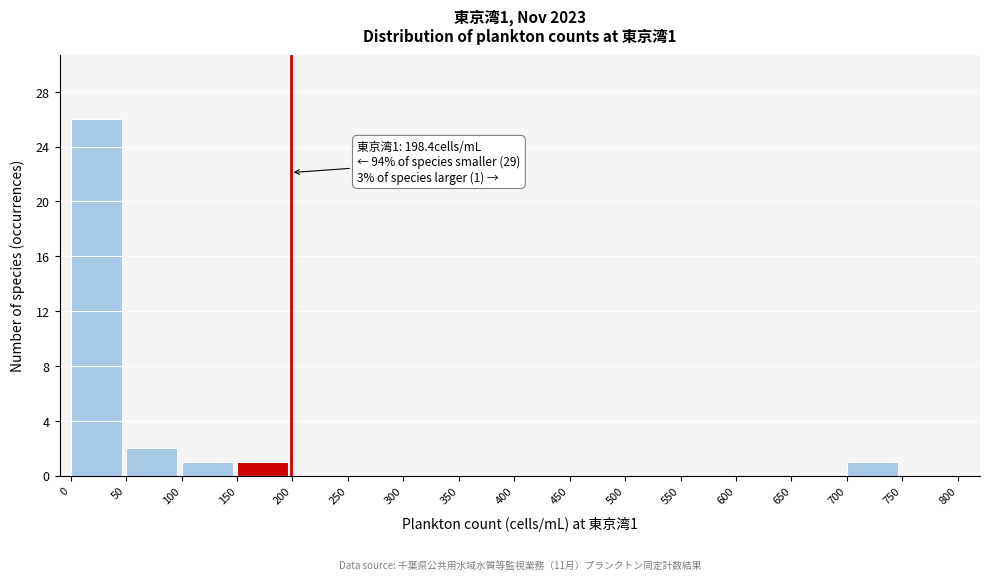

Which range on the x-axis has the tallest bar?

0 to 50